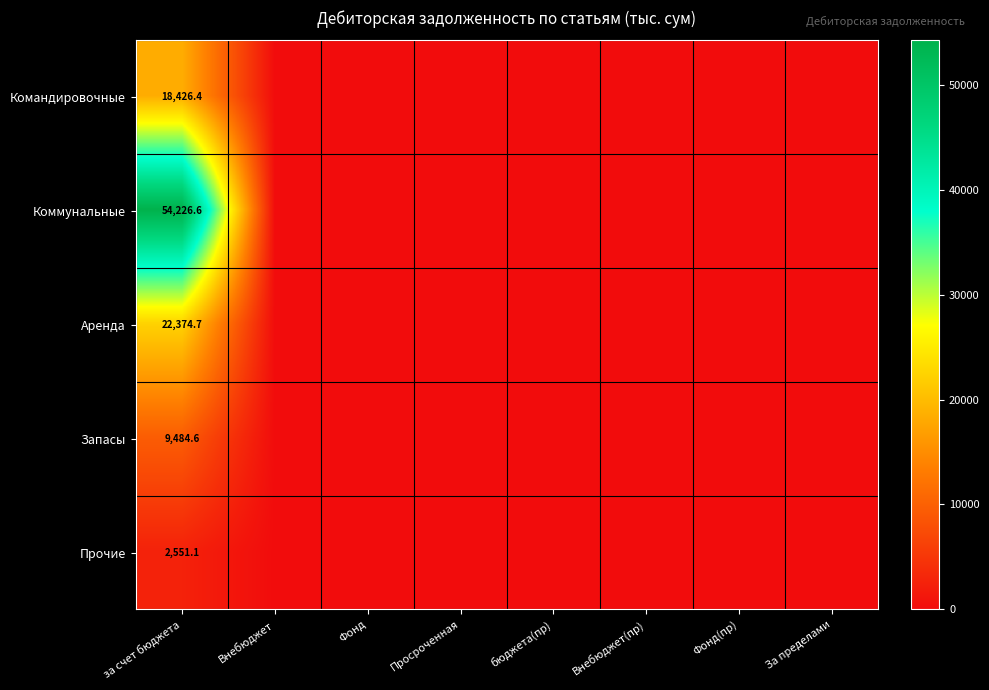

The Запасы series shows 12950.4 at за счет бюджета. True or false?

False